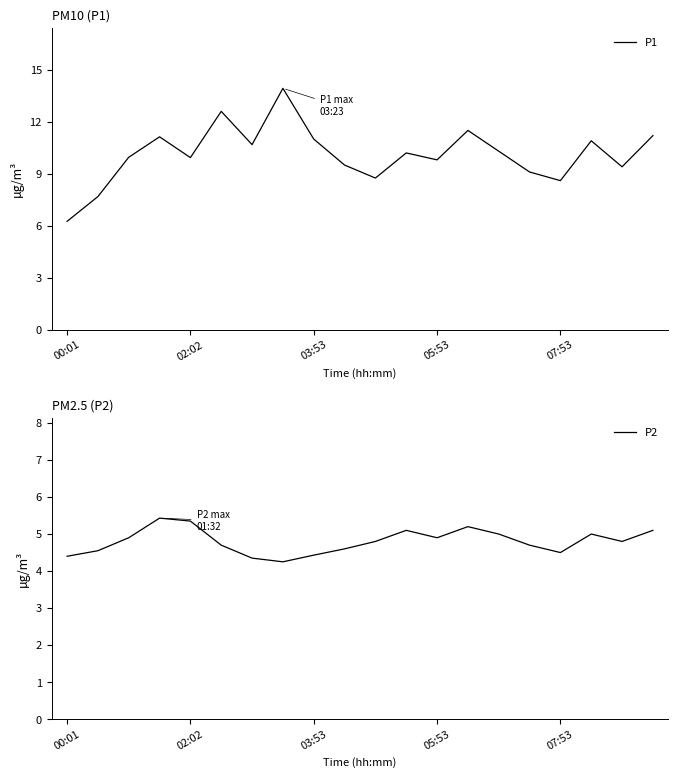

Which category has the lowest value in the P1 series?

00:01